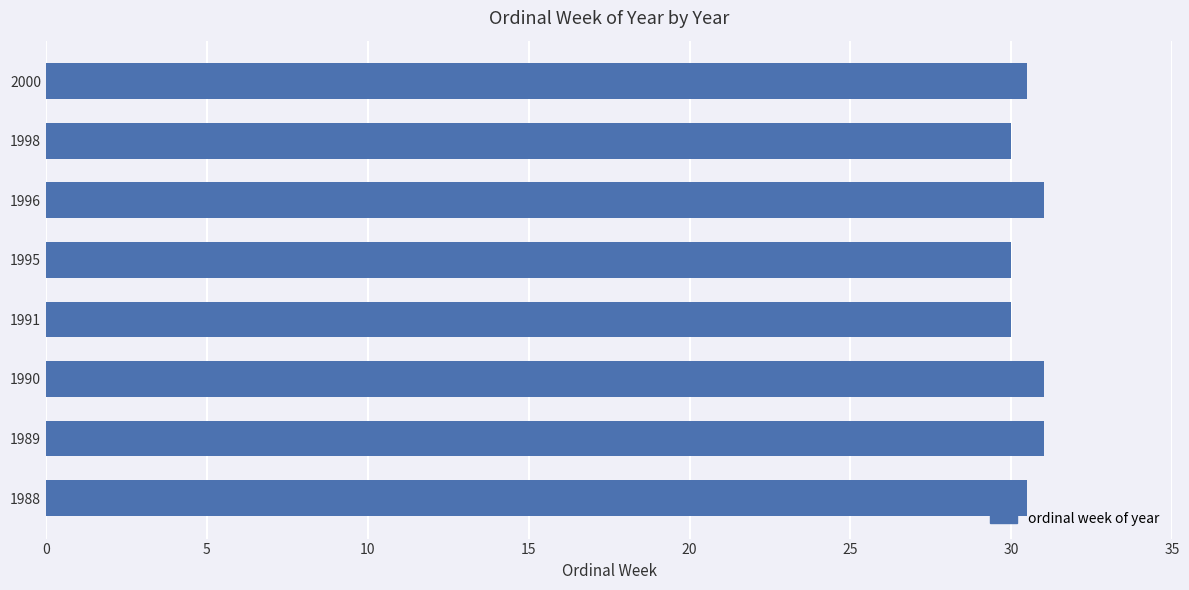

The chart shows a value of 31.0 at 1989. True or false?

True